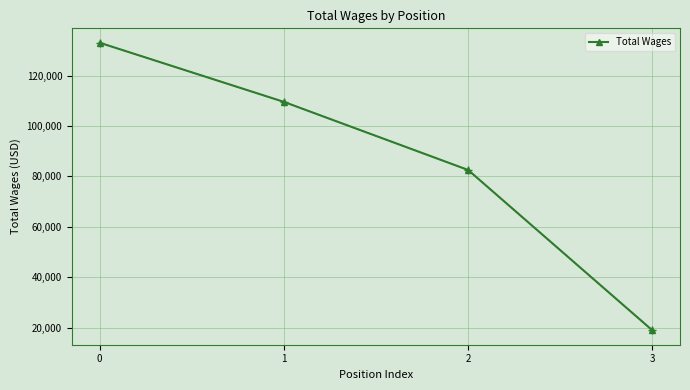

The value at 0 is 192134. True or false?

False